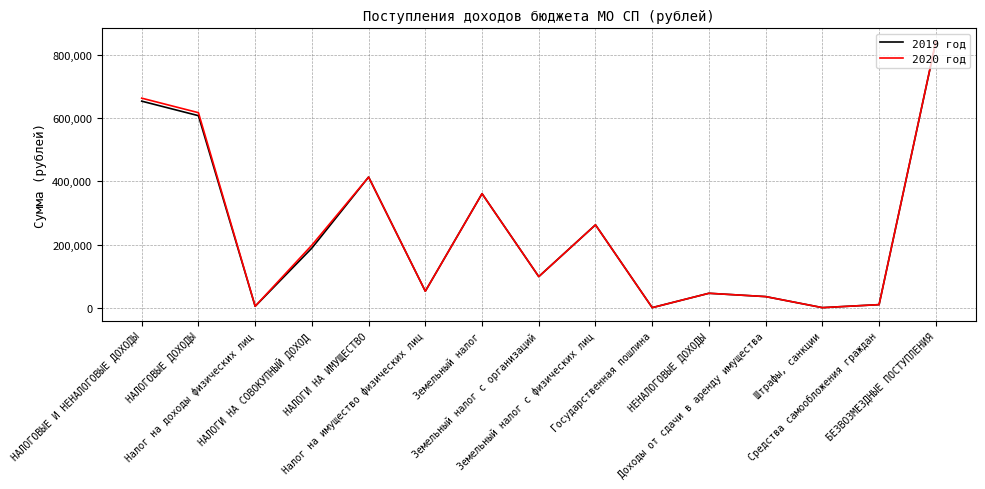

What is the spread (max minus min) of values at НАЛОГОВЫЕ ДОХОДЫ?

9485